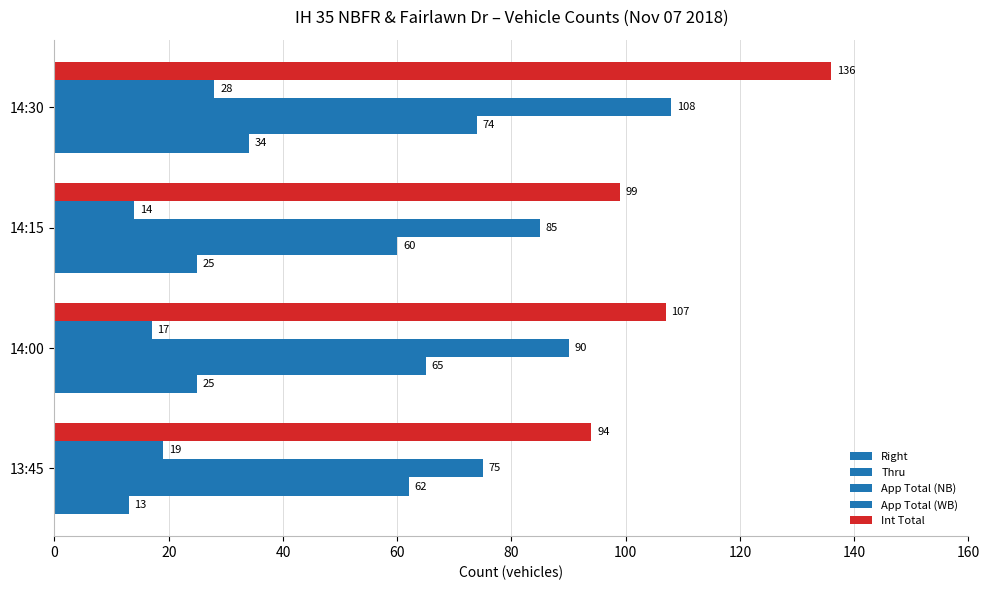

What is the lowest value of the App Total (WB) series?

14